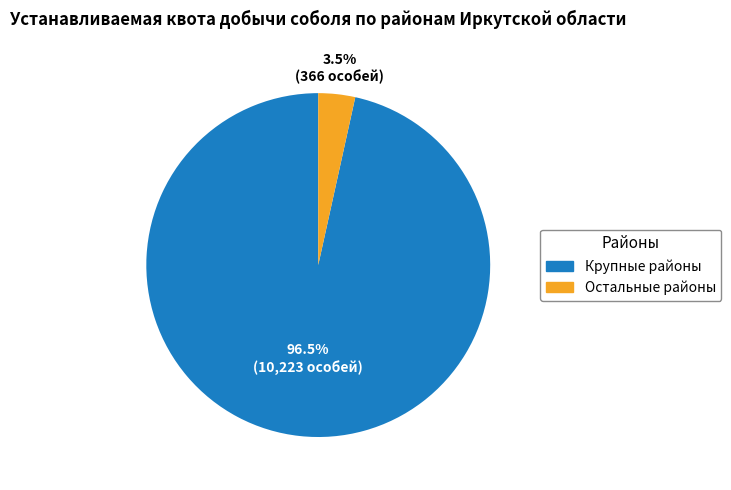

Is there a majority slice in this chart?

Yes